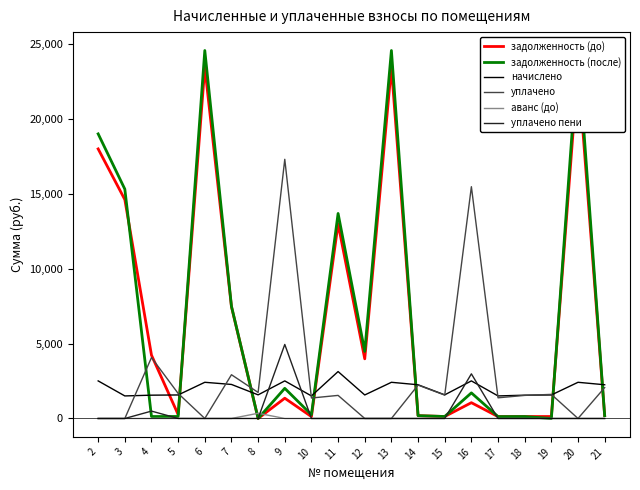

True or false: аванс (до) and начислено cross at least once.

False